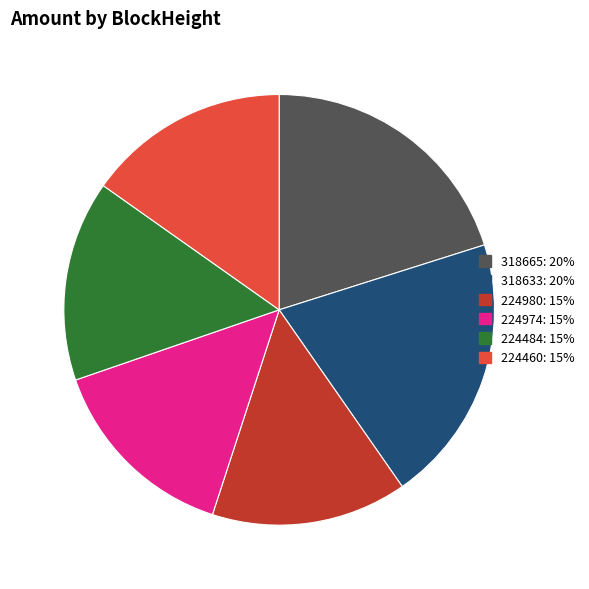

Count the number of slices in the pie.

6